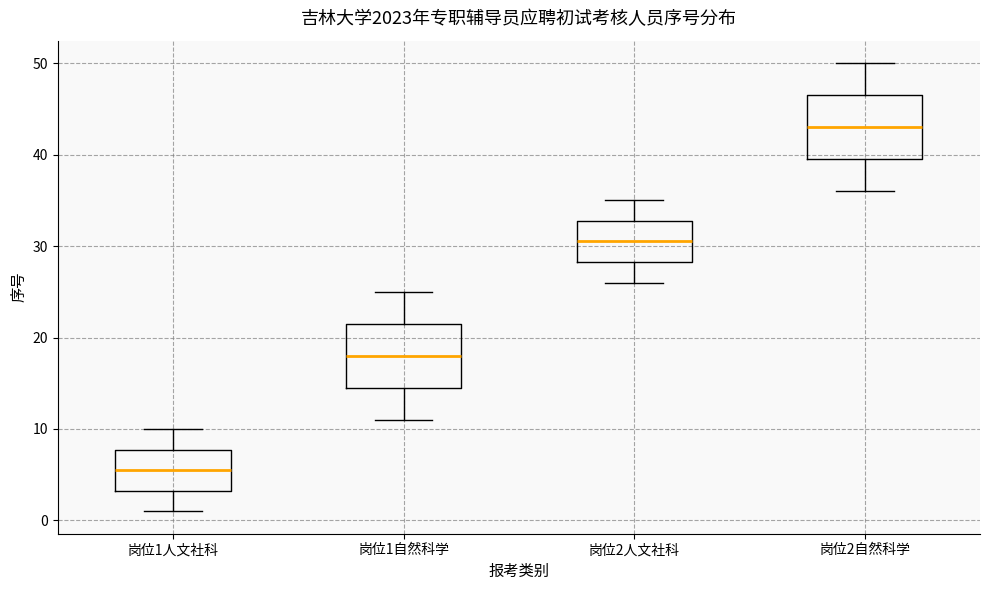

Where is the lower edge of the box for 岗位1人文社科 on the y-axis? The values are not printed on the chart, so give them approximately, as read against the axis.

3